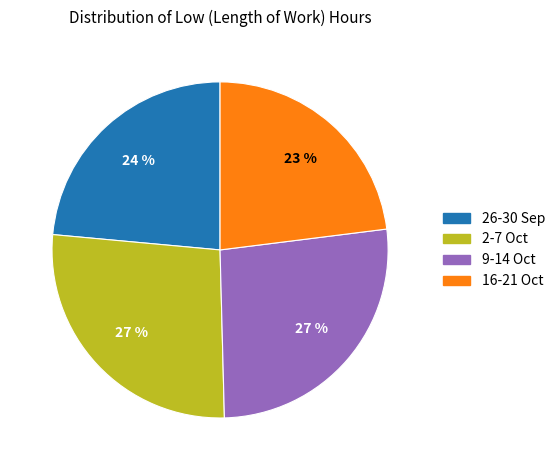

Is there a majority slice in this chart?

No